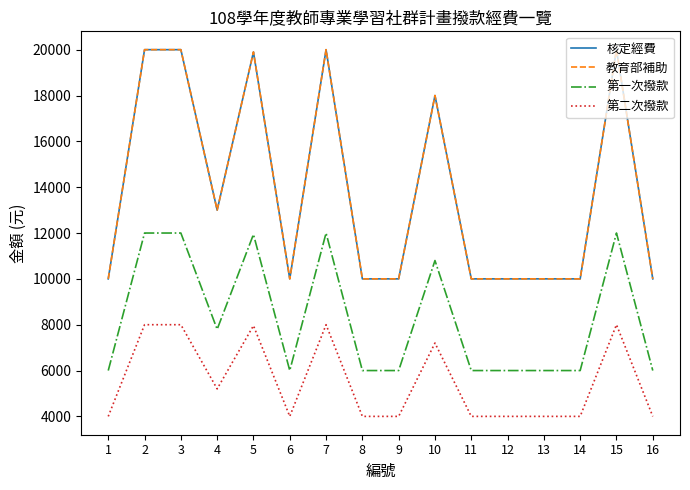

Does the chart display data point markers on the line(s)?

No